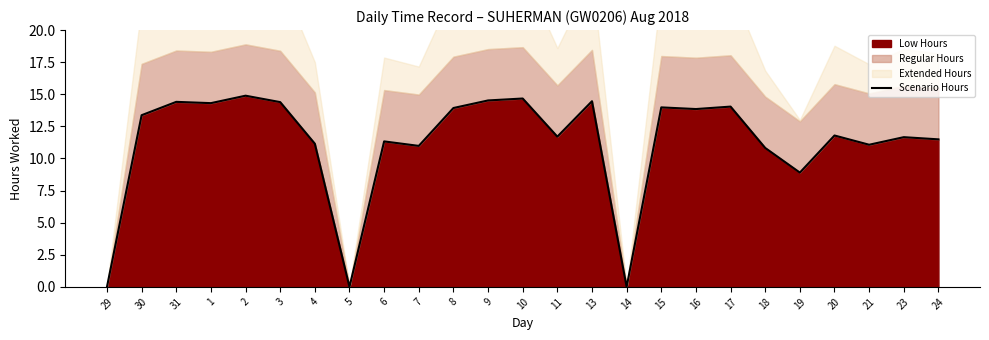

Which has a higher value, 8 or 29?

8